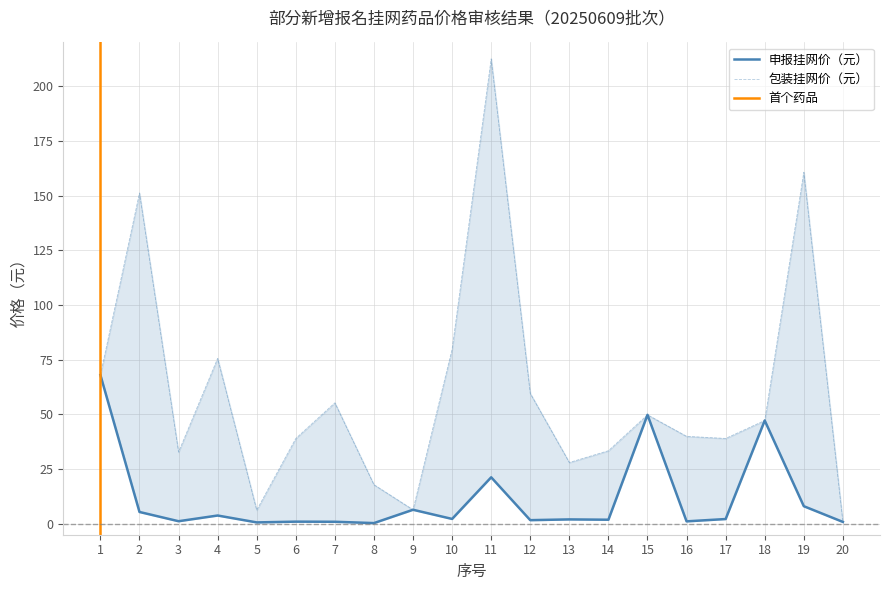

At which label does 申报挂网价（元） first exceed 2?

1